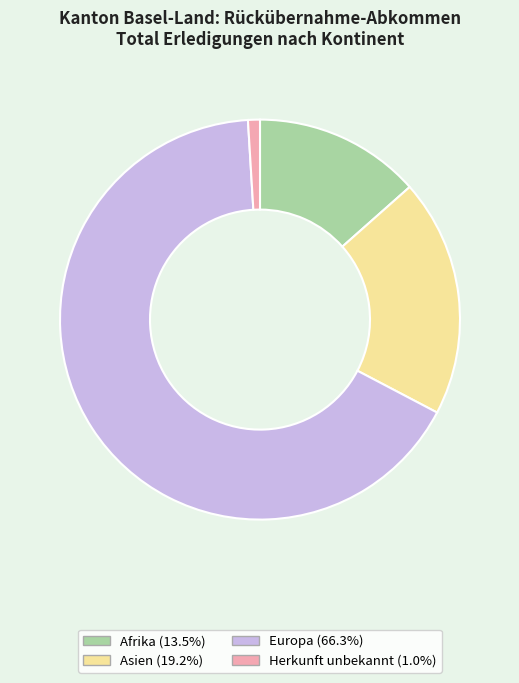

Count the number of slices in the pie.

4